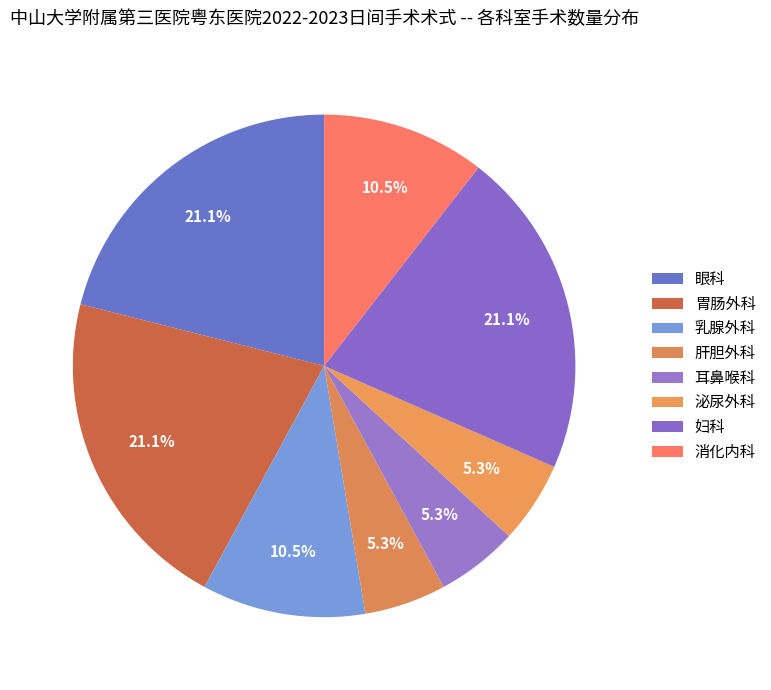

Does 泌尿外科 represent more than half of the total?

No